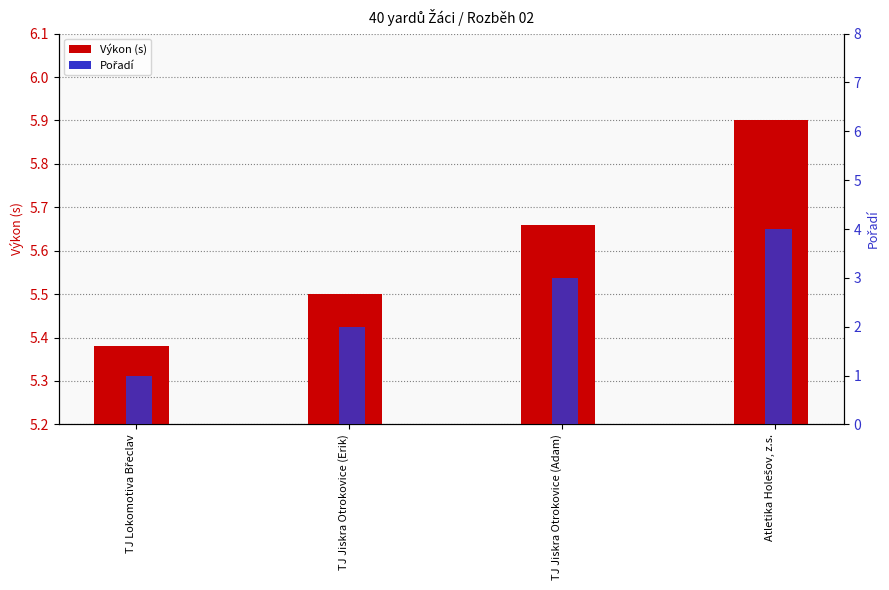

How many categories are shown in the chart?

4